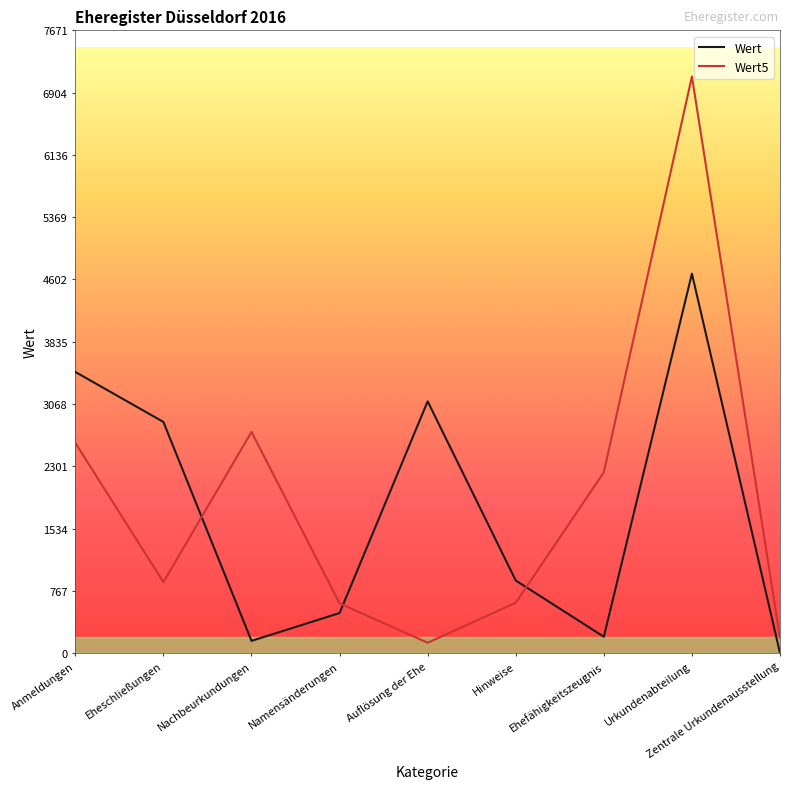

Rank the series at Eheschließungen from lowest to highest value.

Wert5, Wert